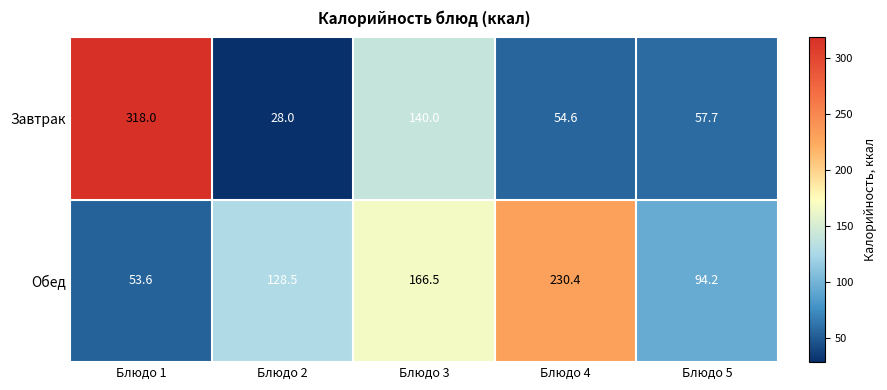

List the series in order of their peak value, lowest first.

Обед, Завтрак